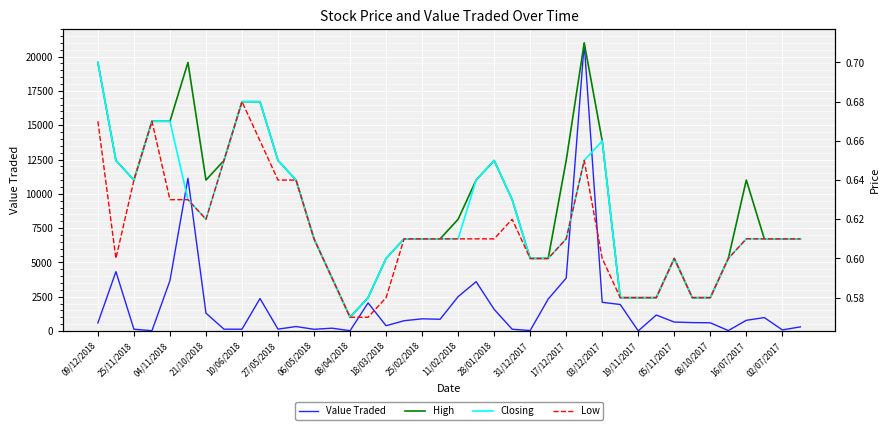

Reading left to right, list all the values displayed in this chart.

Value Traded: 587.0	4324.0	128.0	17.0	3668.0	11132.0	1300.0	130.0	127.0	2366.0	132.0	323.0	122.0	203.0	18.0	2046.0	381.0	747.0	885.0	854.0	2503.0	3594.0	1575.0	126.0	33.0	2324.0	3855.0	20954.0	2089.0	1929.0	6.0	1160.0	650.0	609.0	595.0	29.0	777.0	976.0	76.0	297.0
High: 0.7	0.7	0.6	0.7	0.7	0.7	0.6	0.7	0.7	0.7	0.7	0.6	0.6	0.6	0.6	0.6	0.6	0.6	0.6	0.6	0.6	0.6	0.7	0.6	0.6	0.6	0.7	0.7	0.7	0.6	0.6	0.6	0.6	0.6	0.6	0.6	0.6	0.6	0.6	0.6
Closing: 0.7	0.7	0.6	0.7	0.7	0.6	0.6	0.7	0.7	0.7	0.7	0.6	0.6	0.6	0.6	0.6	0.6	0.6	0.6	0.6	0.6	0.6	0.7	0.6	0.6	0.6	0.6	0.7	0.7	0.6	0.6	0.6	0.6	0.6	0.6	0.6	0.6	0.6	0.6	0.6
Low: 0.7	0.6	0.6	0.7	0.6	0.6	0.6	0.7	0.7	0.7	0.6	0.6	0.6	0.6	0.6	0.6	0.6	0.6	0.6	0.6	0.6	0.6	0.6	0.6	0.6	0.6	0.6	0.7	0.6	0.6	0.6	0.6	0.6	0.6	0.6	0.6	0.6	0.6	0.6	0.6